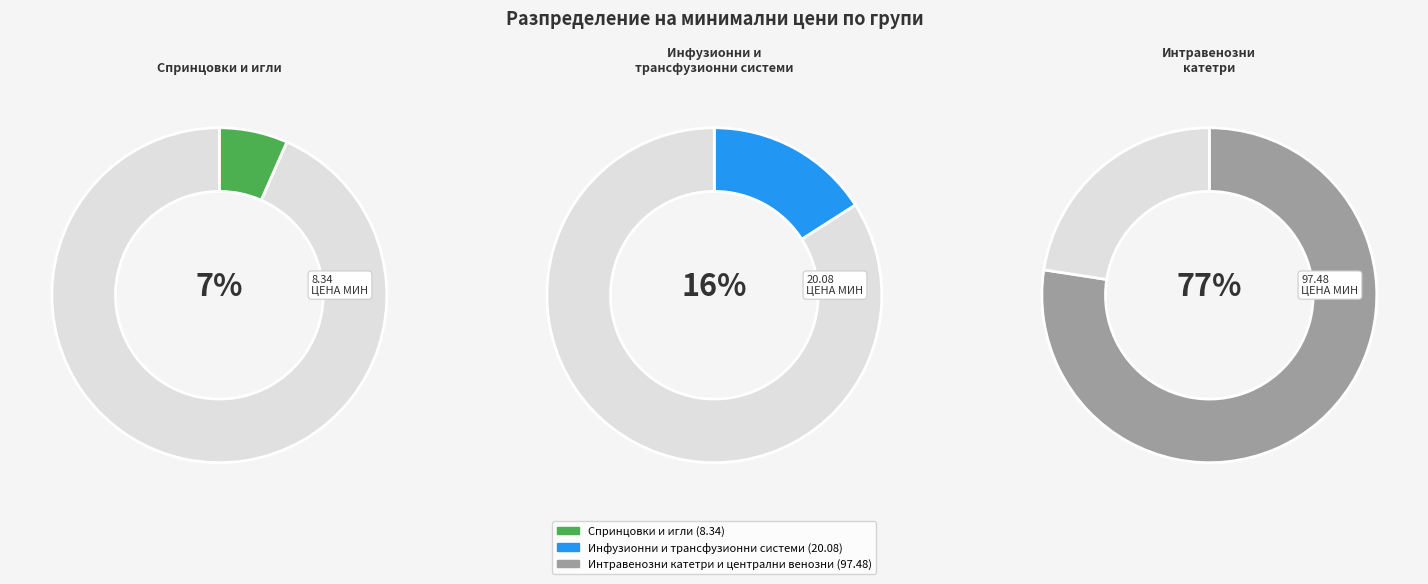

The Инфузионни и трансфузионни системи slice represents 6% of the pie. True or false?

False